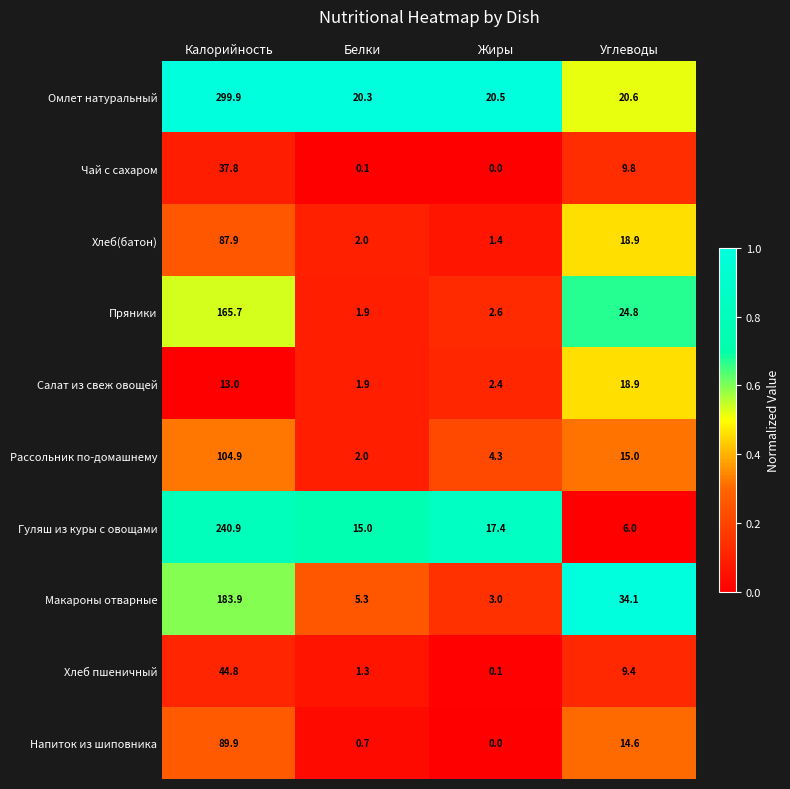

At which category is the sum across all series the highest?

Калорийность